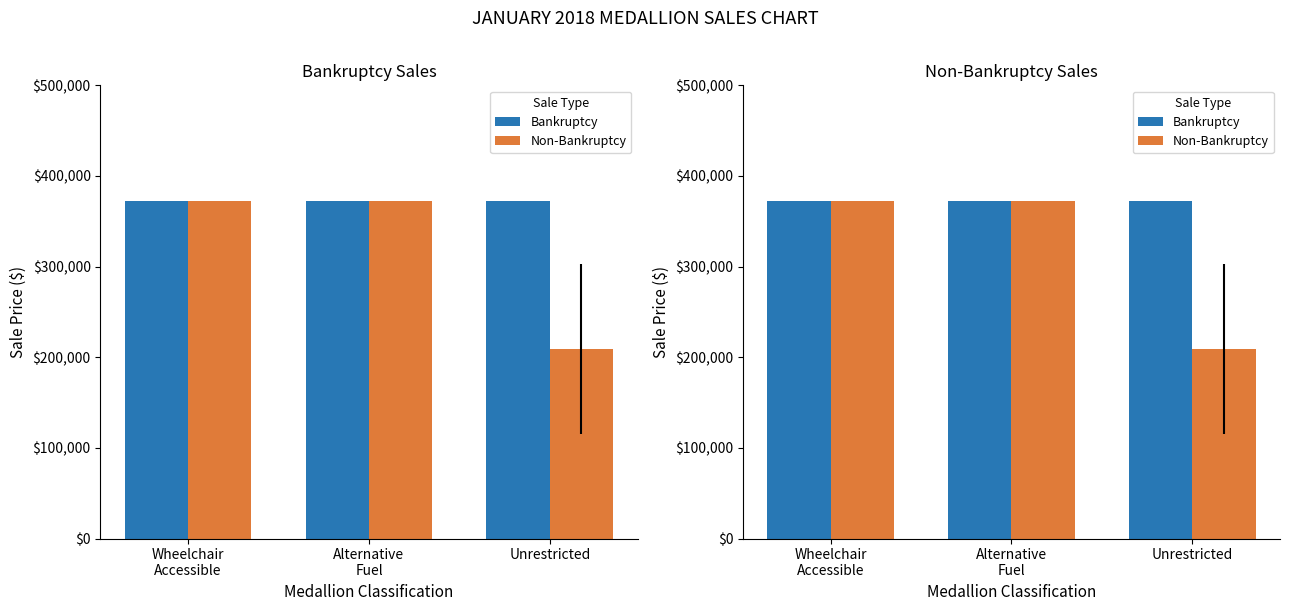

How many categories are shown in the chart?

3